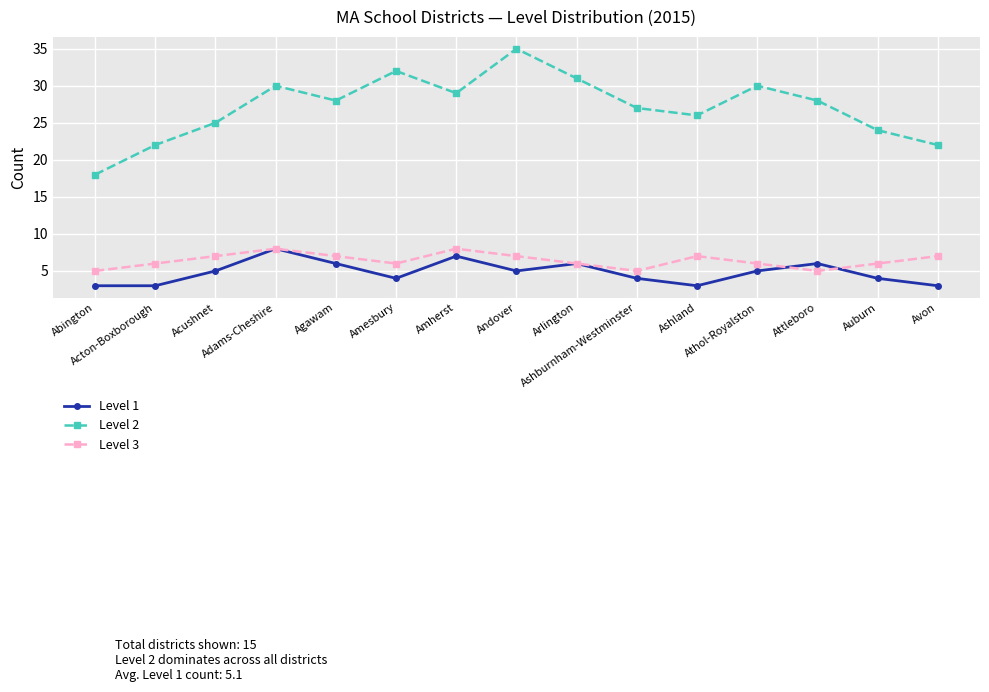

True or false: Level 2 has more than 0 points higher than both neighbors.

True